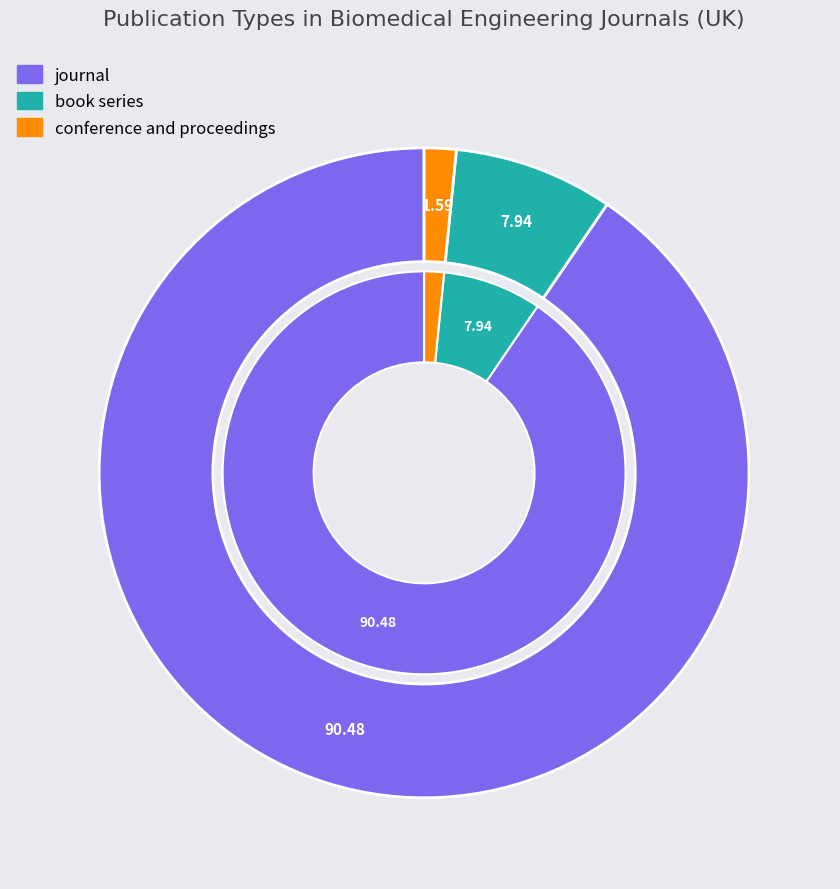

The book series slice represents 8% of the pie. True or false?

True